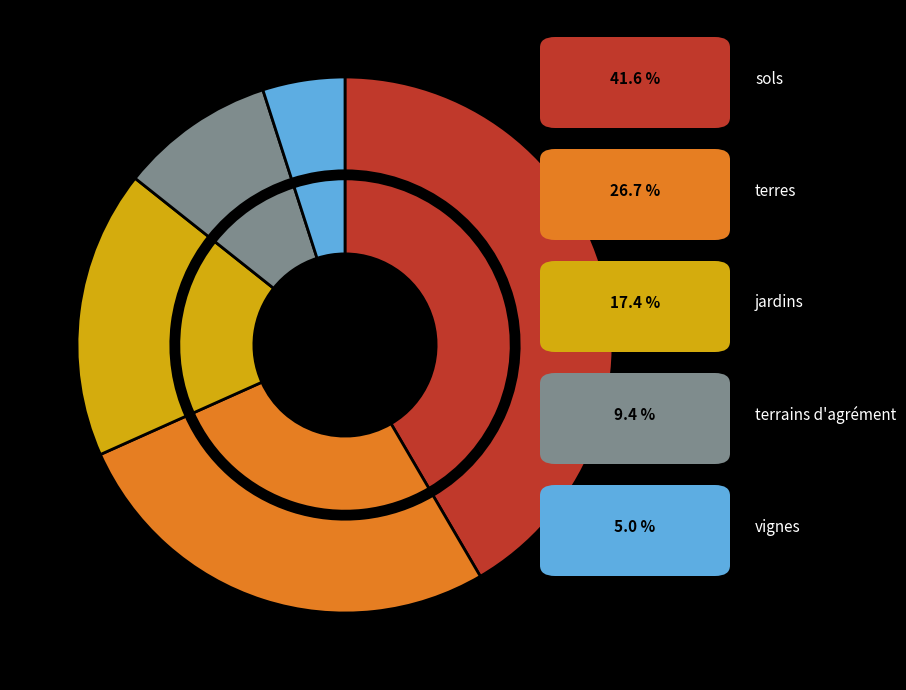

What percentage is the terres slice, to the nearest percent?

27%